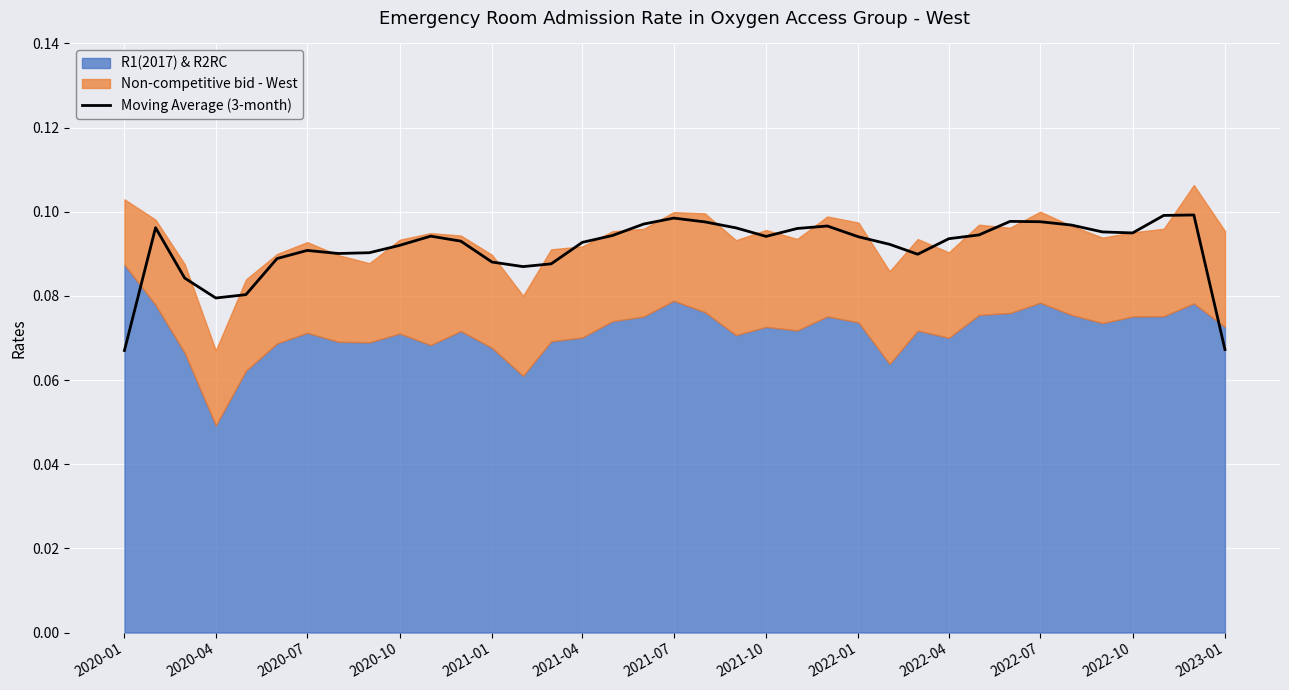

How many lines are shown in the chart?

1